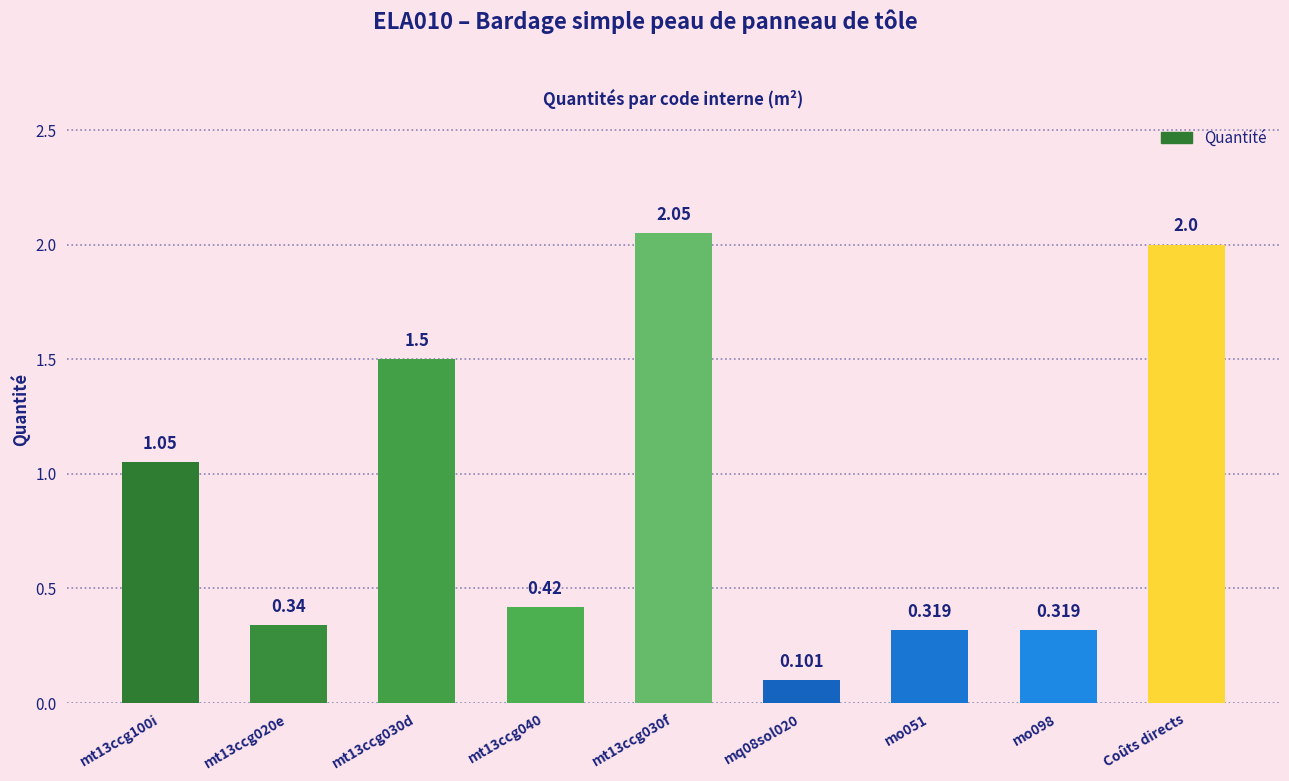

Which category has the highest value across all series?

mt13ccg030f